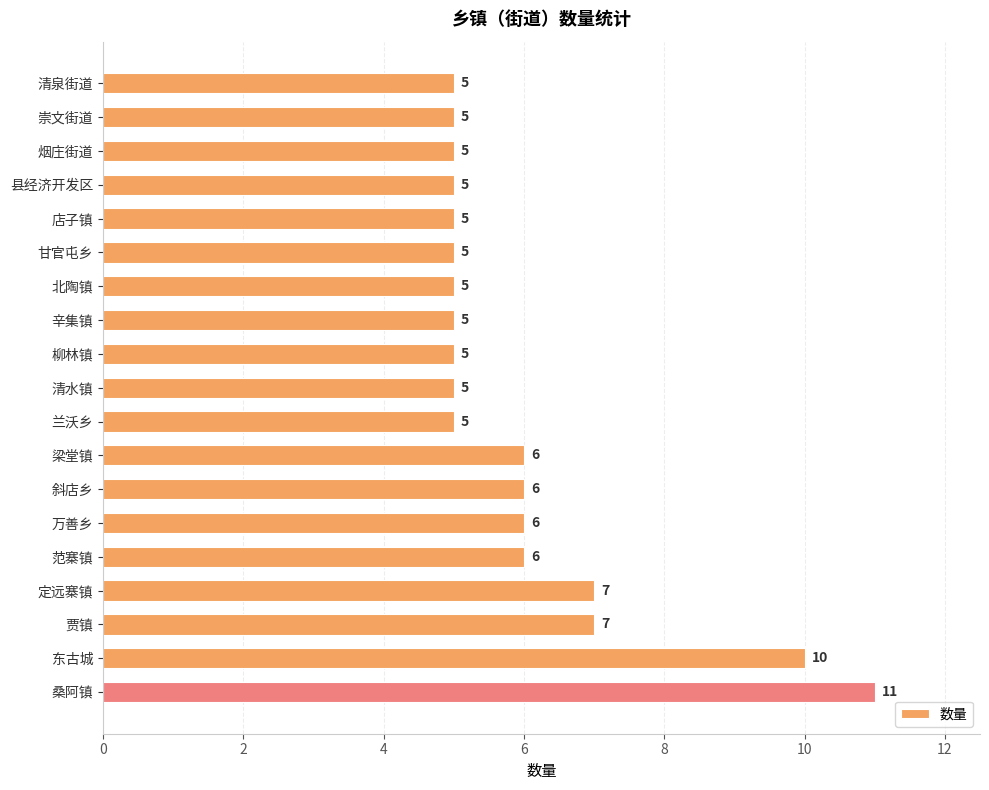

Approximately how many times larger is the value at 烟庄街道 compared to 清泉街道?

1.0